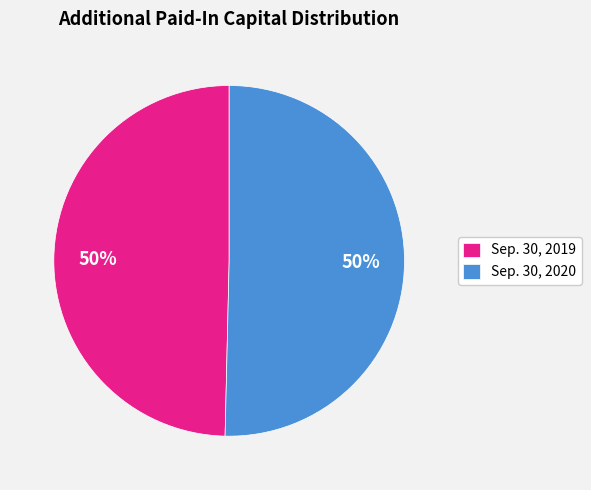

Count the number of slices in the pie.

2